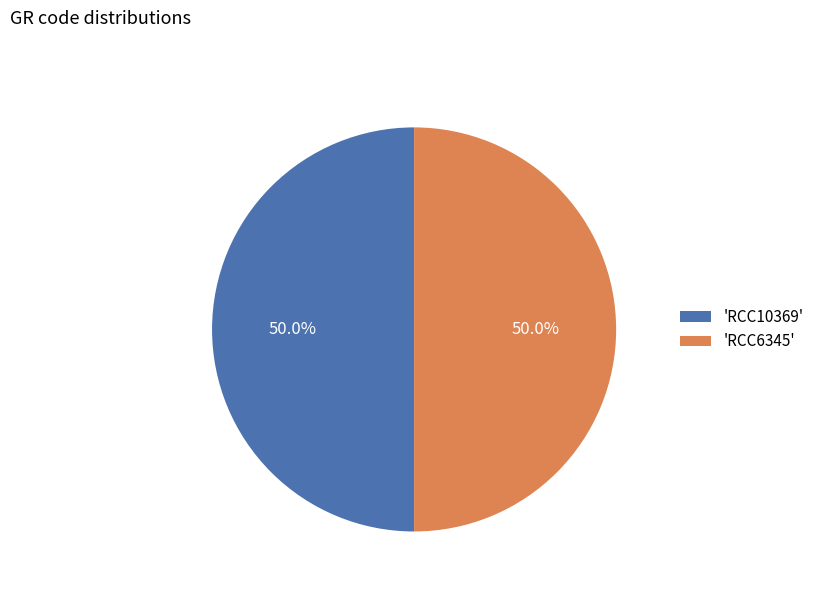

Approximately how many times larger is the value at 'RCC10369' compared to 'RCC6345'?

1.0